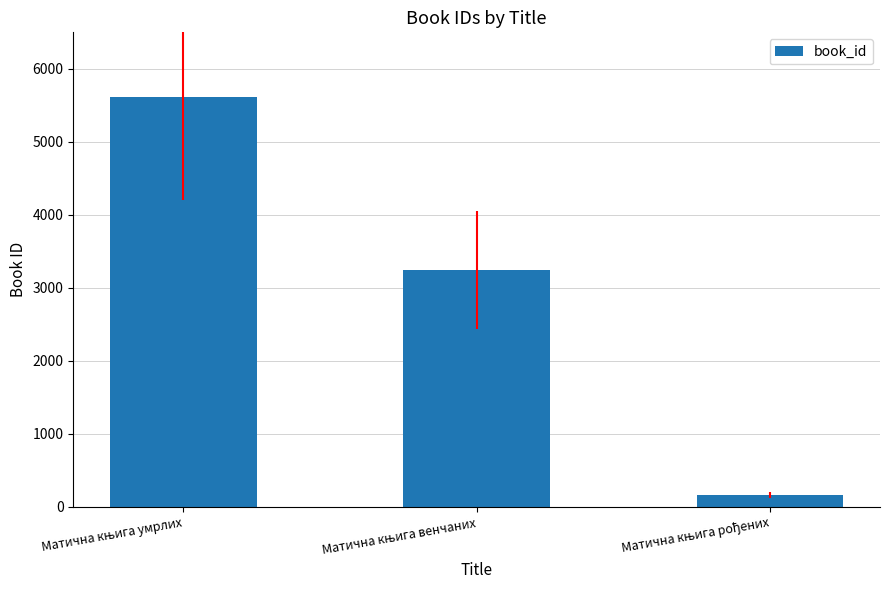

What is the average value?

3007